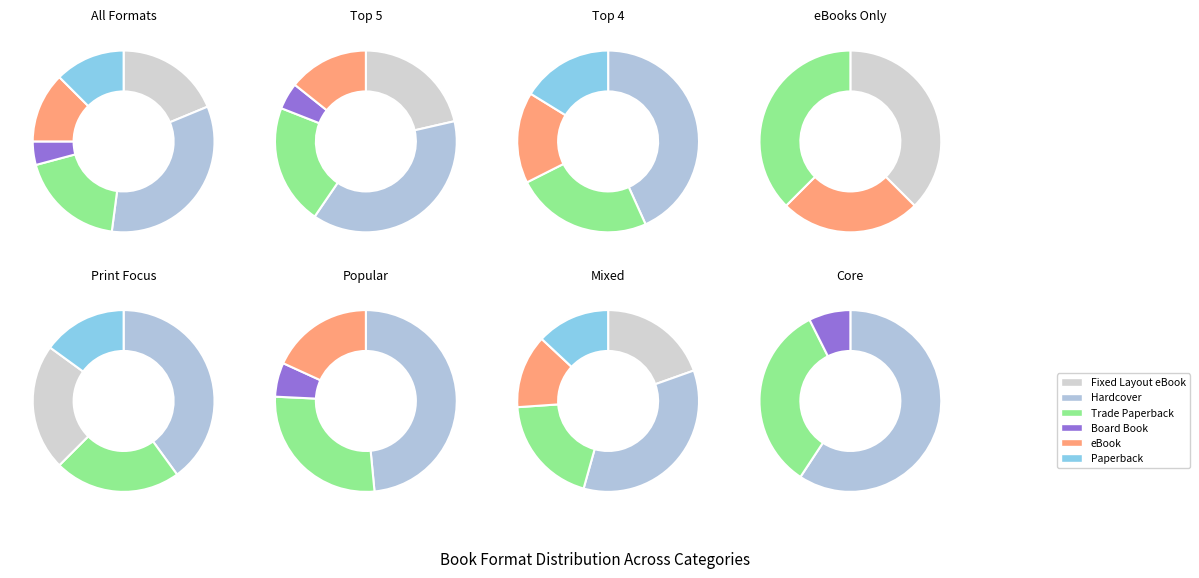

What percentage is NOT represented by Trade Paperback?

81.2%